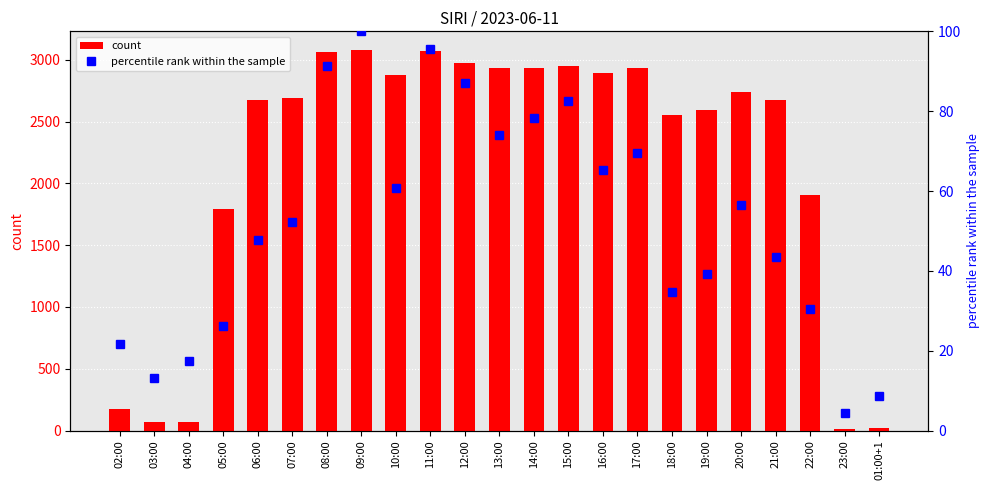

What is the difference between the percentile rank within the sample values at 06:00 and 20:00?

8.7